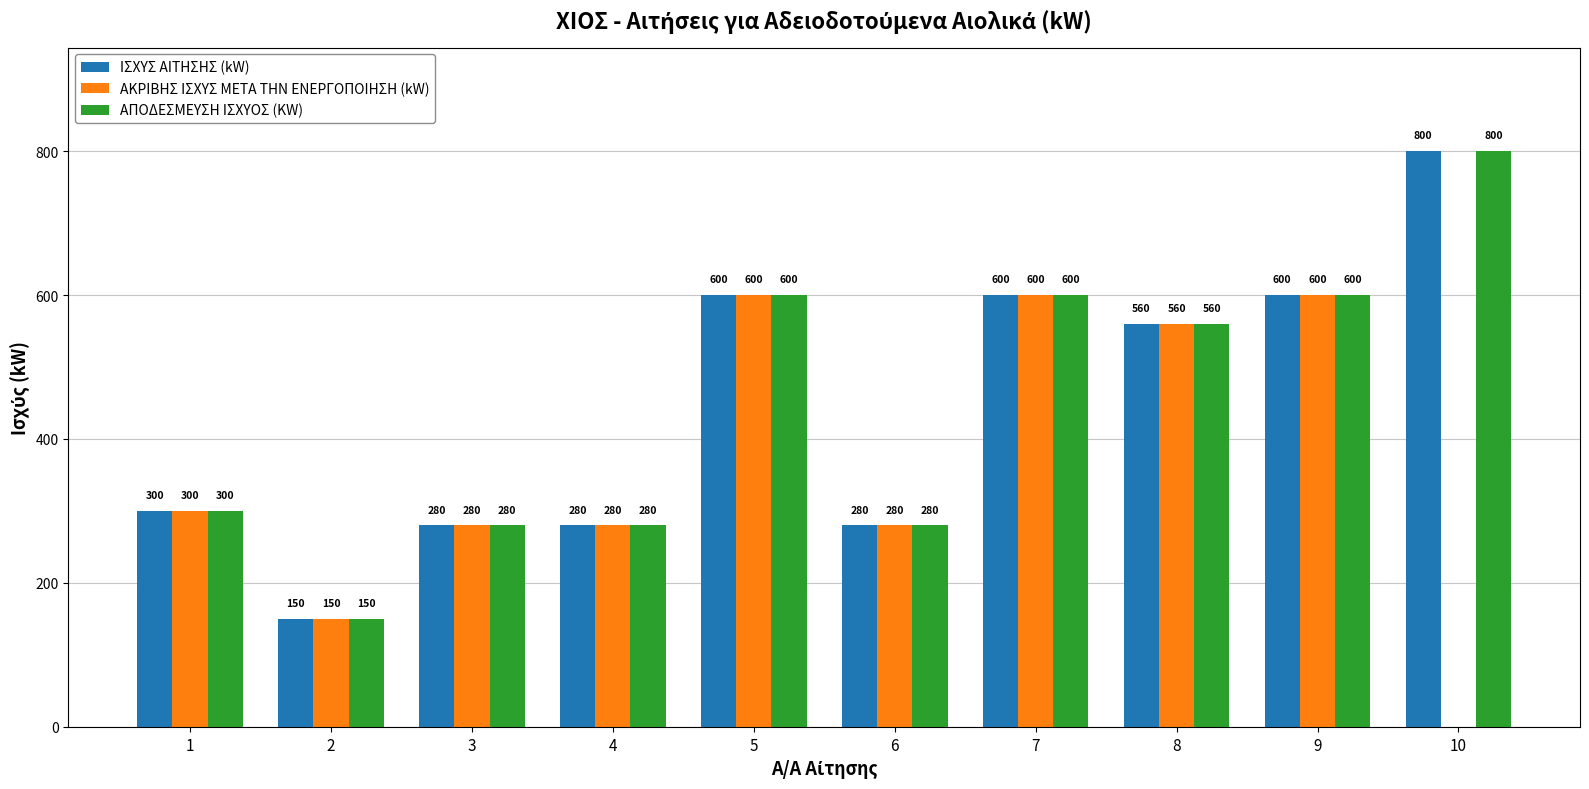

True or false: ΙΣΧΥΣ ΑΙΤΗΣΗΣ (kW) has a value of 280 at 3.

True